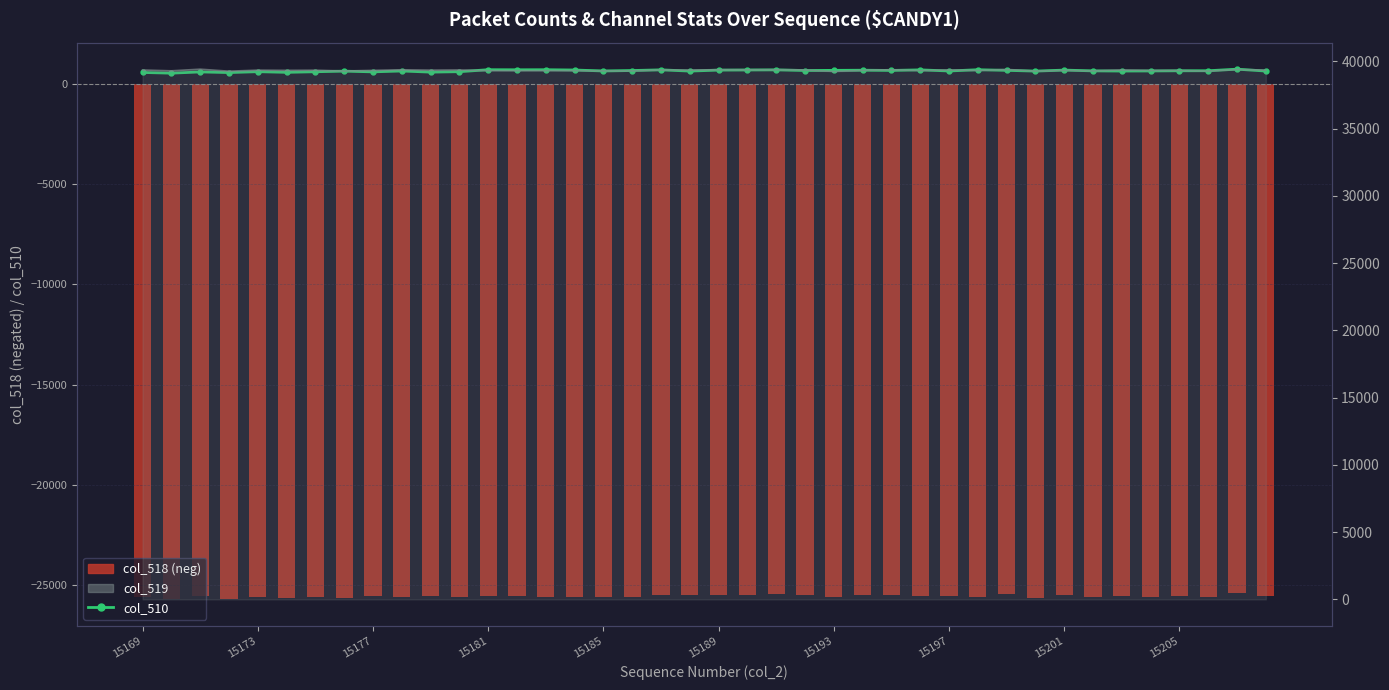

What is the value of the col_510 bar at the 28th from the left?

690